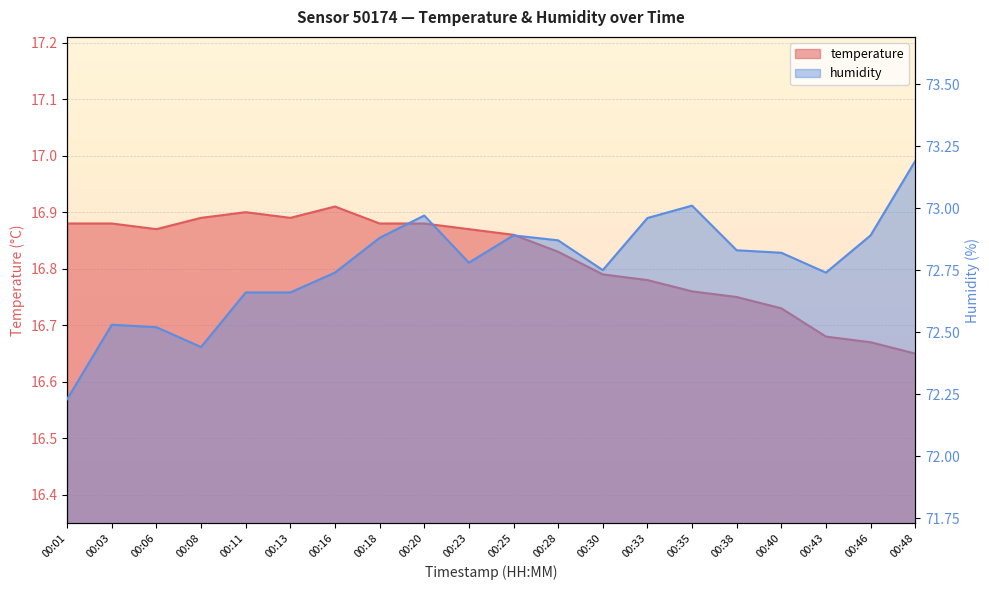

Between 00:40 and 00:46, which is larger?

00:40